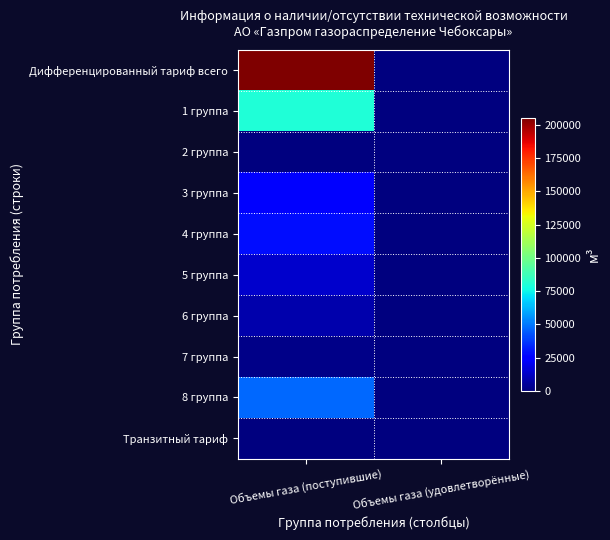

Reading left to right, extract all data points from this chart.

Дифференцированный тариф всего: Объемы газа (поступившие)=205309.9	Объемы газа (удовлетворённые)=0.0
1 группа: Объемы газа (поступившие)=80000.0	Объемы газа (удовлетворённые)=0.0
2 группа: Объемы газа (поступившие)=0.0	Объемы газа (удовлетворённые)=0.0
3 группа: Объемы газа (поступившие)=25558.5	Объемы газа (удовлетворённые)=0.0
4 группа: Объемы газа (поступившие)=28729.0	Объемы газа (удовлетворённые)=0.0
5 группа: Объемы газа (поступившие)=14090.4	Объемы газа (удовлетворённые)=0.0
6 группа: Объемы газа (поступившие)=8597.2	Объемы газа (удовлетворённые)=0.0
7 группа: Объемы газа (поступившие)=1746.4	Объемы газа (удовлетворённые)=0.0
8 группа: Объемы газа (поступившие)=46588.4	Объемы газа (удовлетворённые)=0.0
Транзитный тариф: Объемы газа (поступившие)=0.0	Объемы газа (удовлетворённые)=0.0